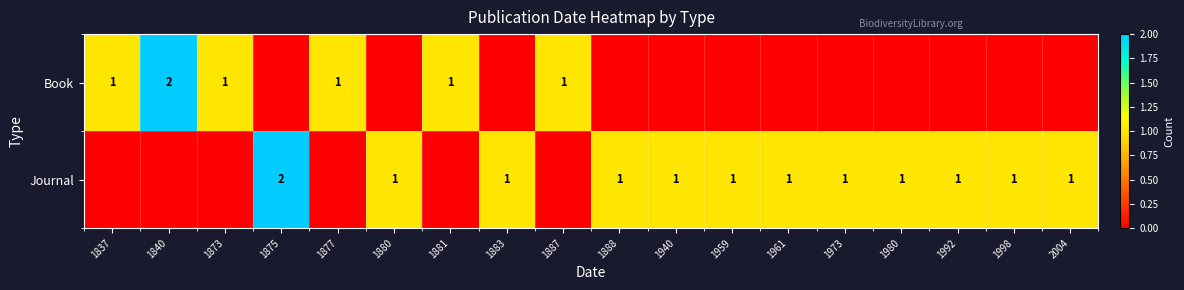

What is the sum of the Journal values at 1880 and 1875?

3